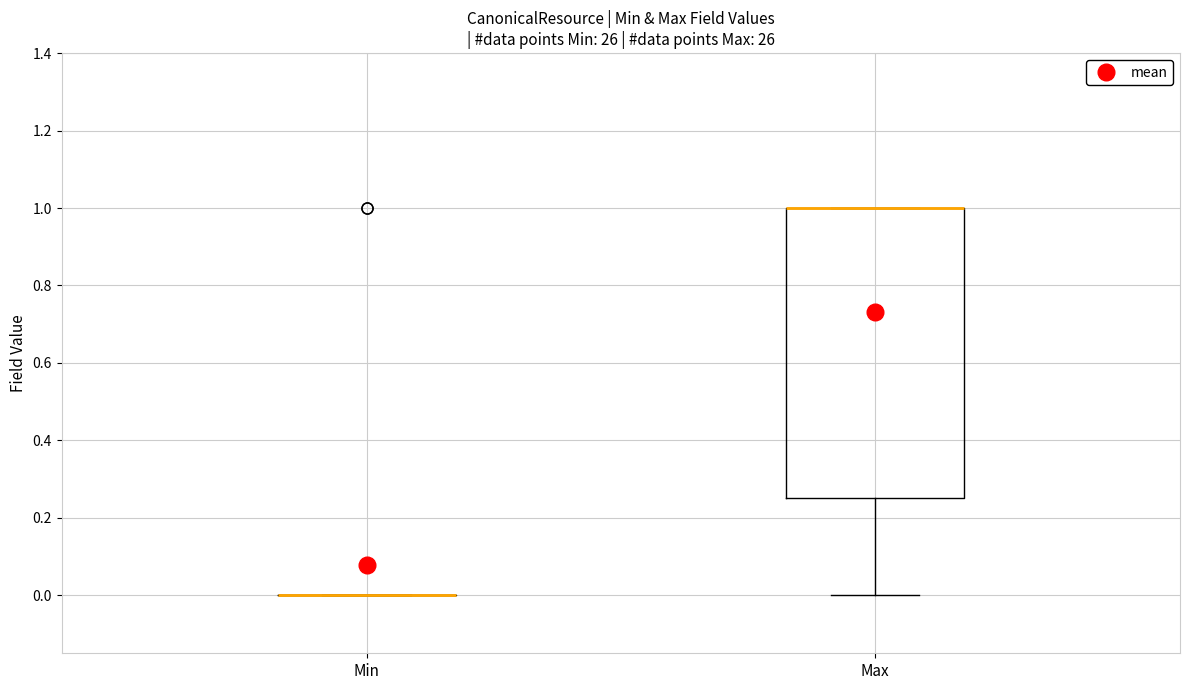

Reading left to right, read every box against the y-axis: the position of its median line, the range the box covers, and the ends of its whiskers. The values are not printed on the chart, so give them approximately, as read against the axis.

Min: box collapsed to a line at 0.00, whiskers 0.00 to 0.00
Max: median 1.00 (drawn on the box's upper edge), box 0.26 to 1.00, whiskers 0.00 to 1.00